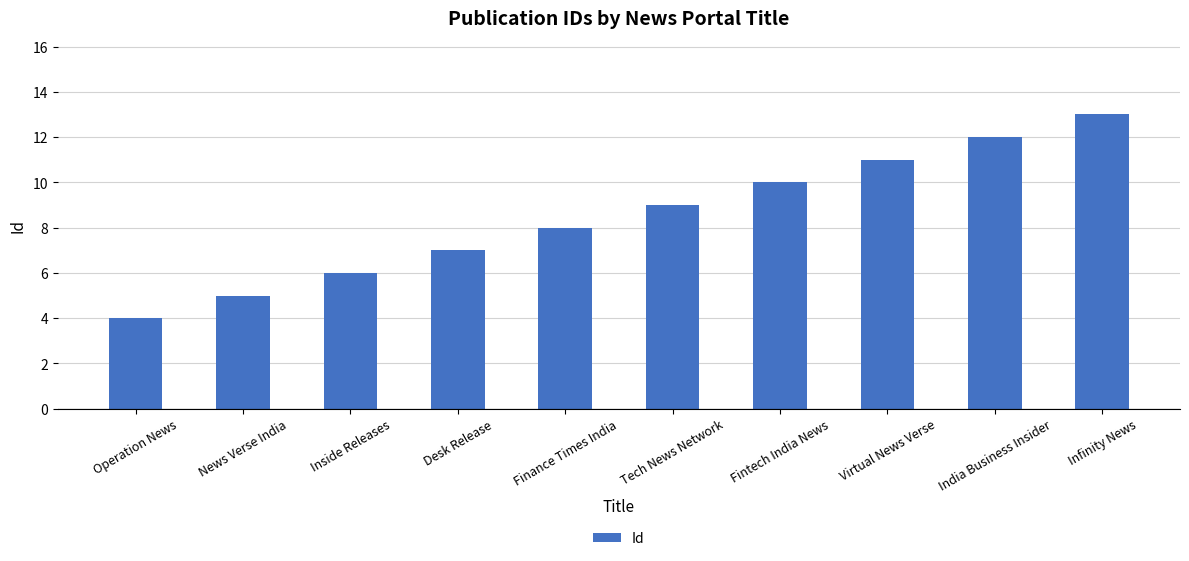

What is the change in value from Desk Release to Virtual News Verse?

+4